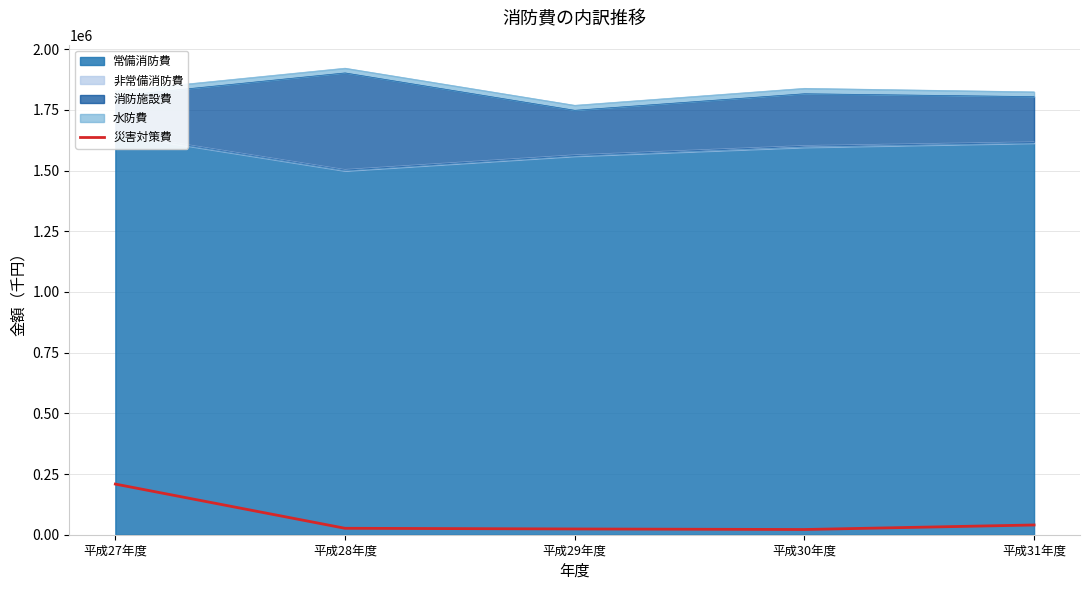

What is the difference between the maximum and second lowest values?

184922